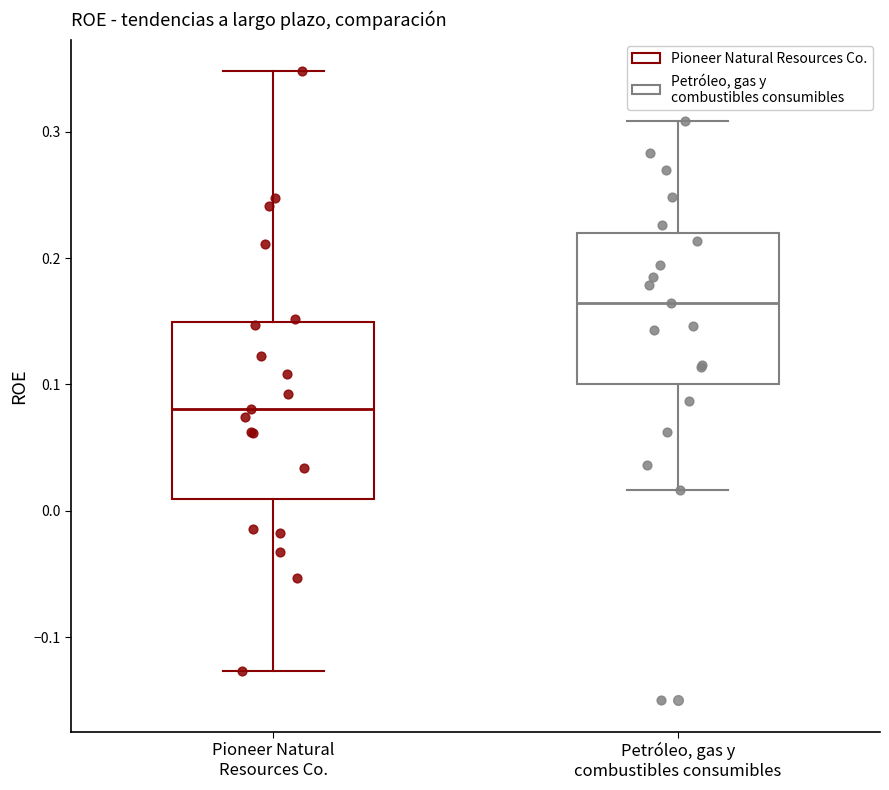

Where does the lower whisker of the box for Petróleo, gas y combustibles consumibles end on the y-axis? The values are not printed on the chart, so give them approximately, as read against the axis.

0.02